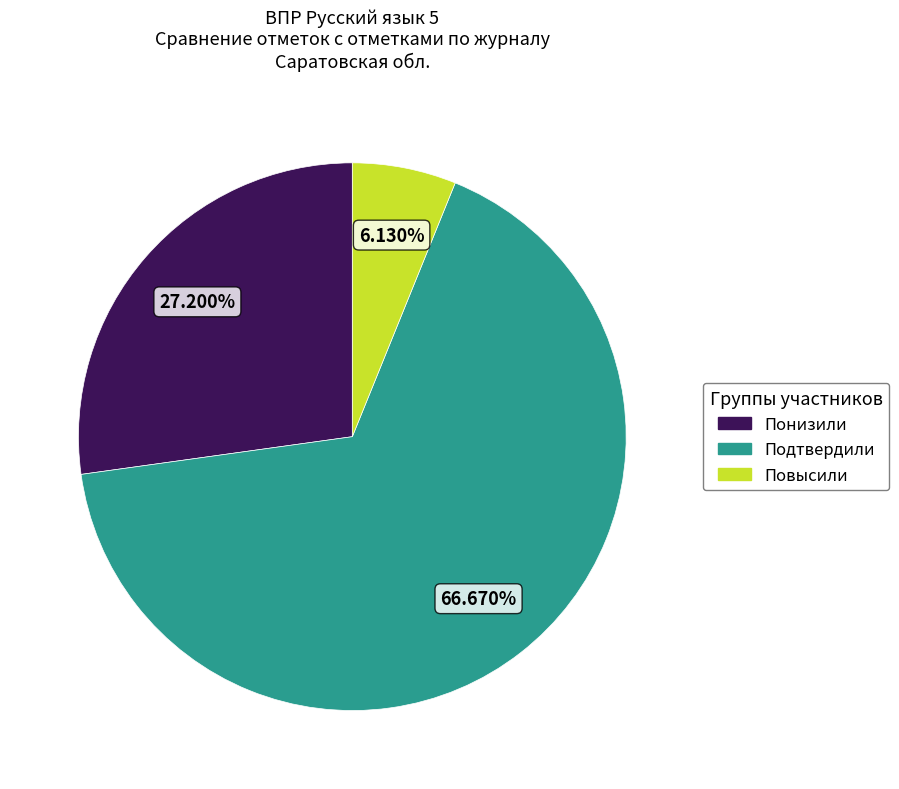

How much of the chart is everything except Повысили?

93.9%